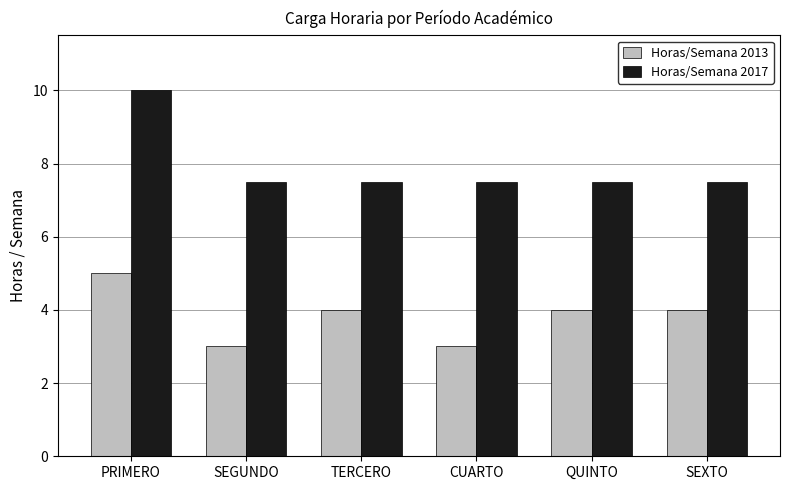

Is the value of Horas/Semana 2017 at PRIMERO greater than the value of Horas/Semana 2013 at CUARTO?

Yes